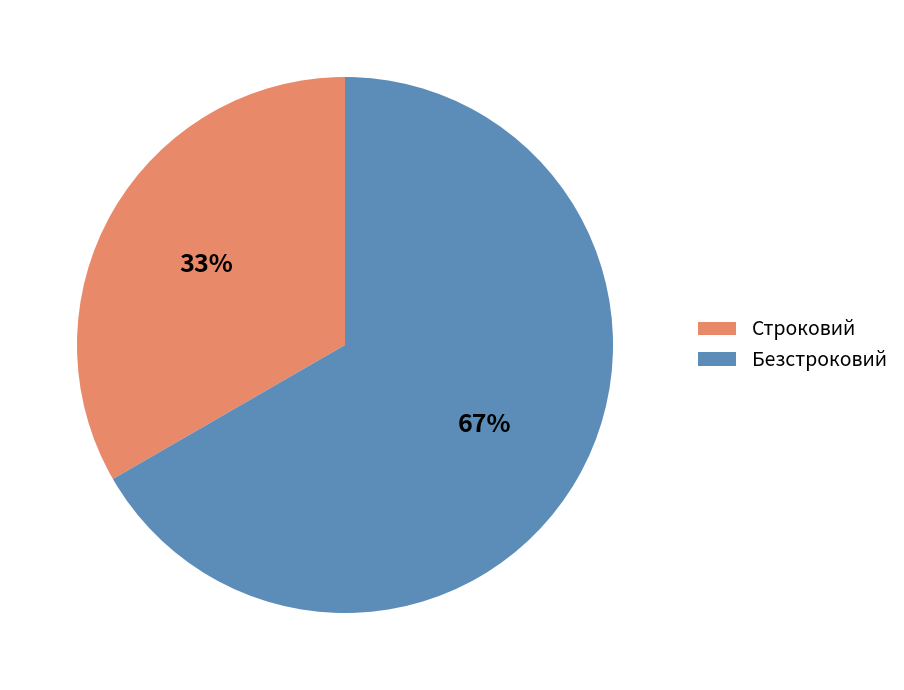

Count the number of slices in the pie.

2